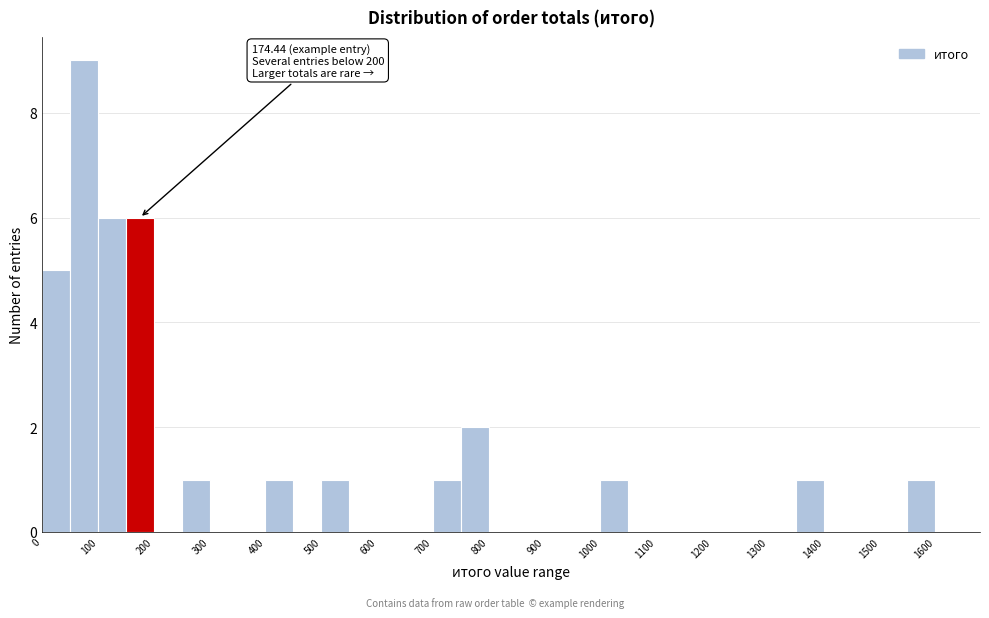

Which range on the x-axis has the tallest bar?

50 to 100